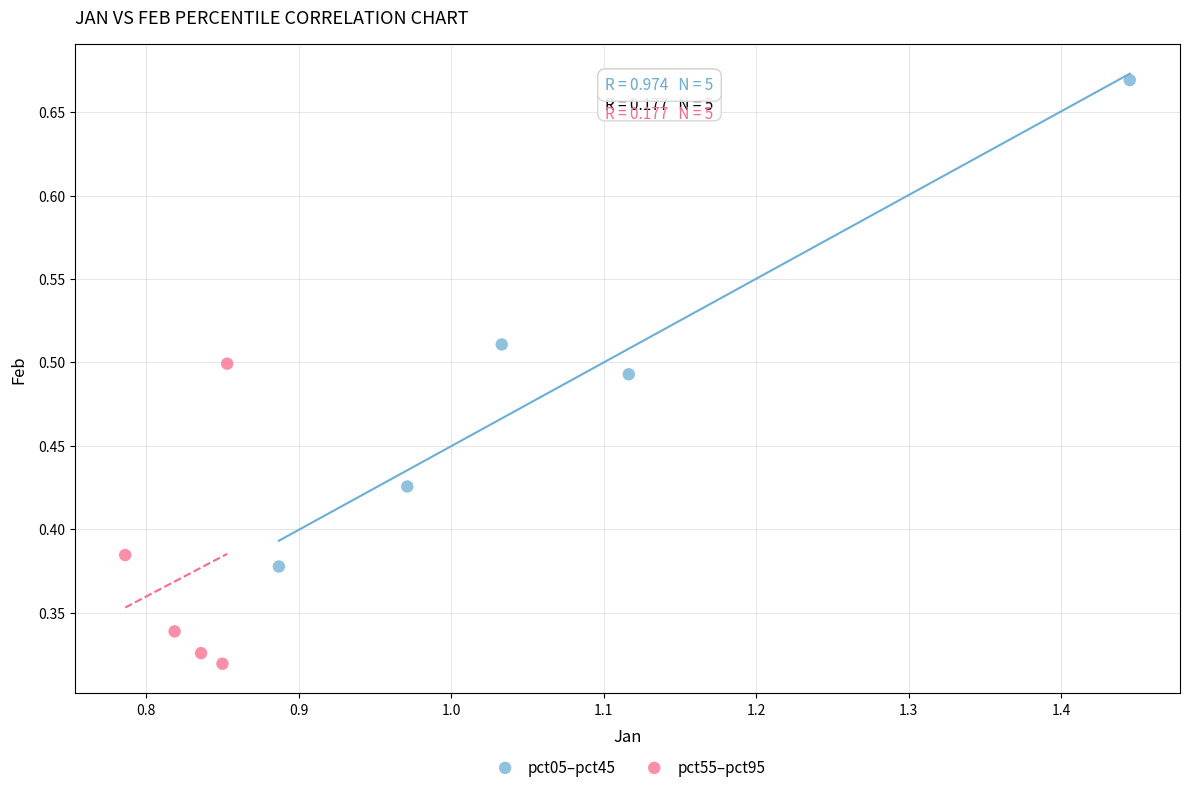

Which series reaches the maximum Y coordinate?

pct05–pct45